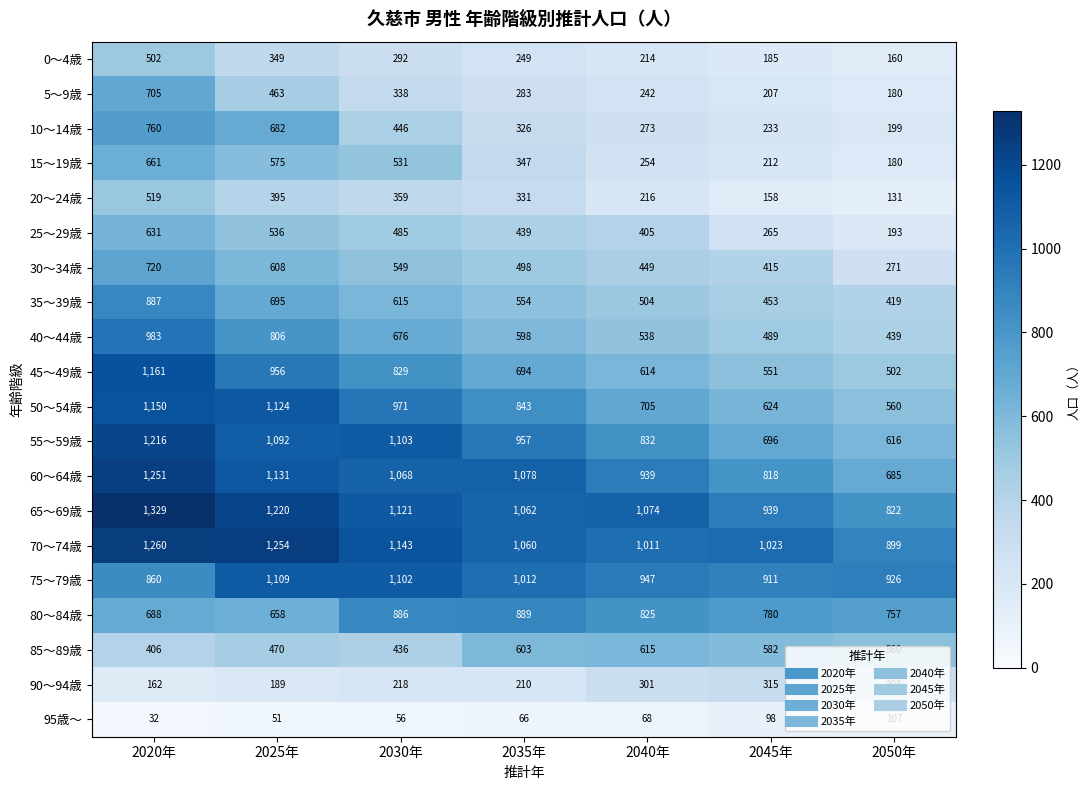

The 70～74歳 series shows 1260 at 2020年. True or false?

True